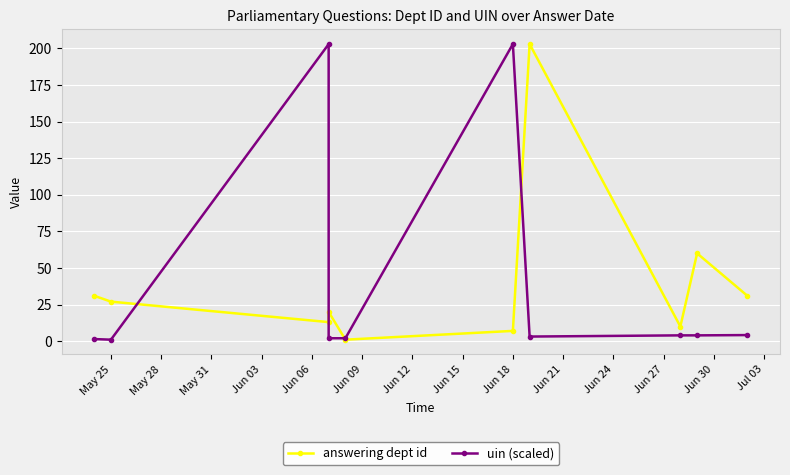

True or false: answering dept id and uin (scaled) cross at least once.

True